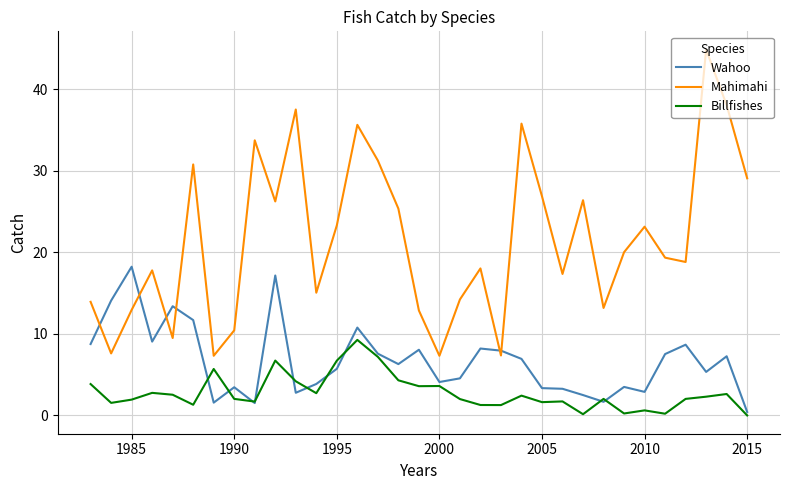

List the series in order of their overall mean, lowest first.

Billfishes, Wahoo, Mahimahi